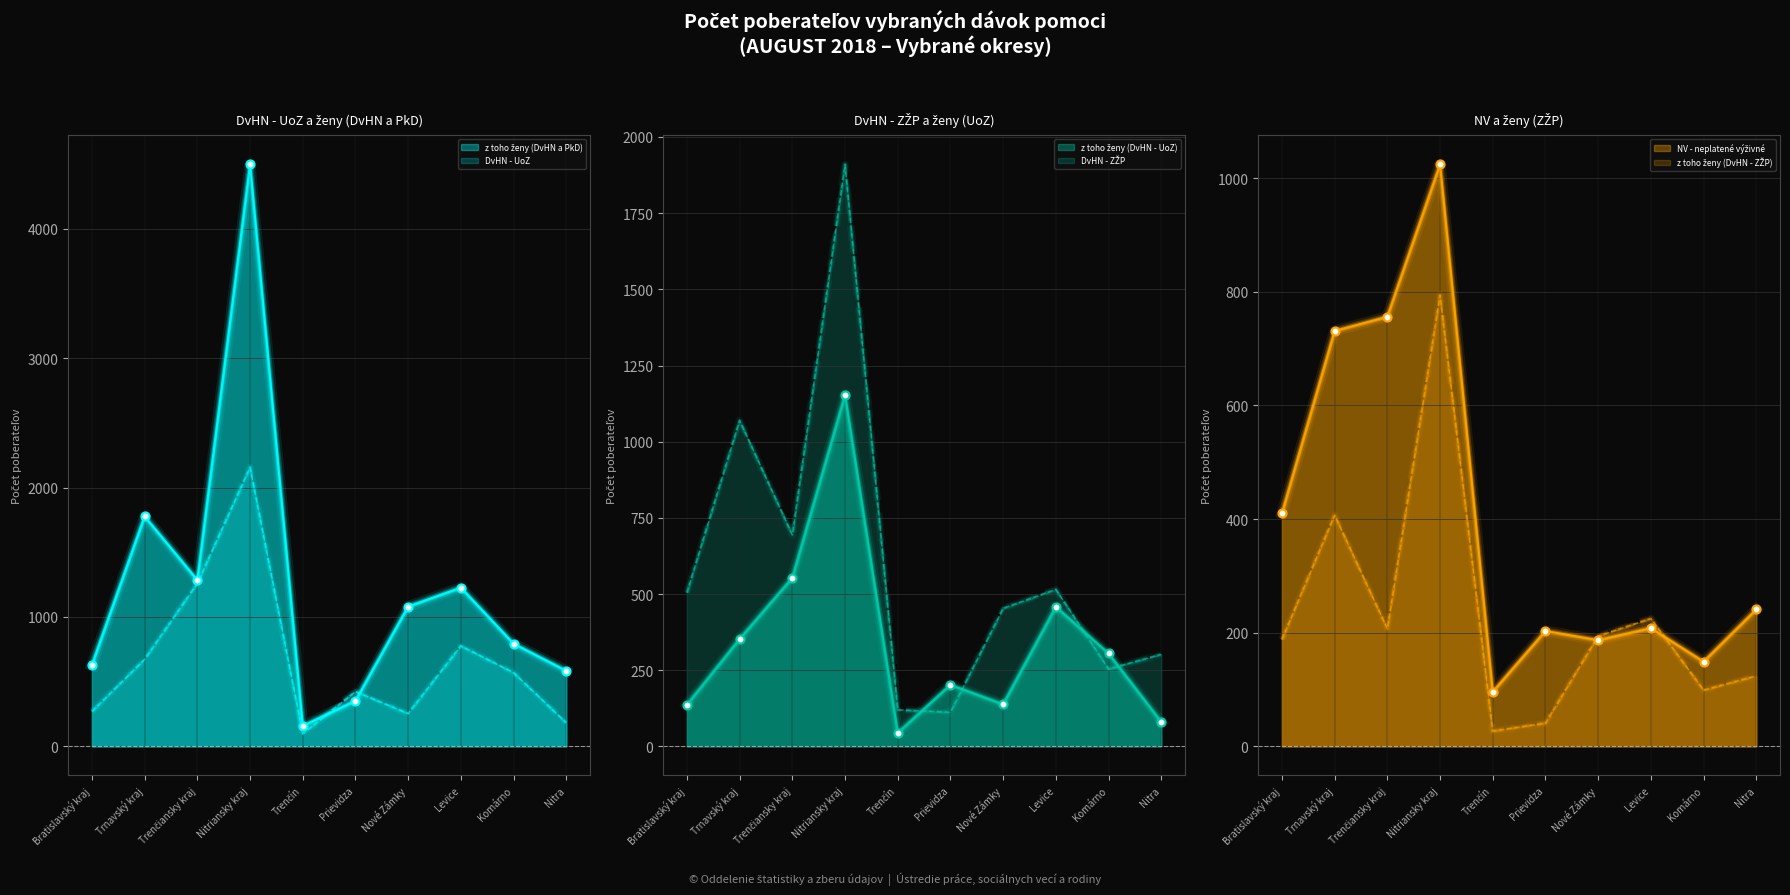

Which series has the widest spread of Y values?

z toho ženy (DvHN a PkD)